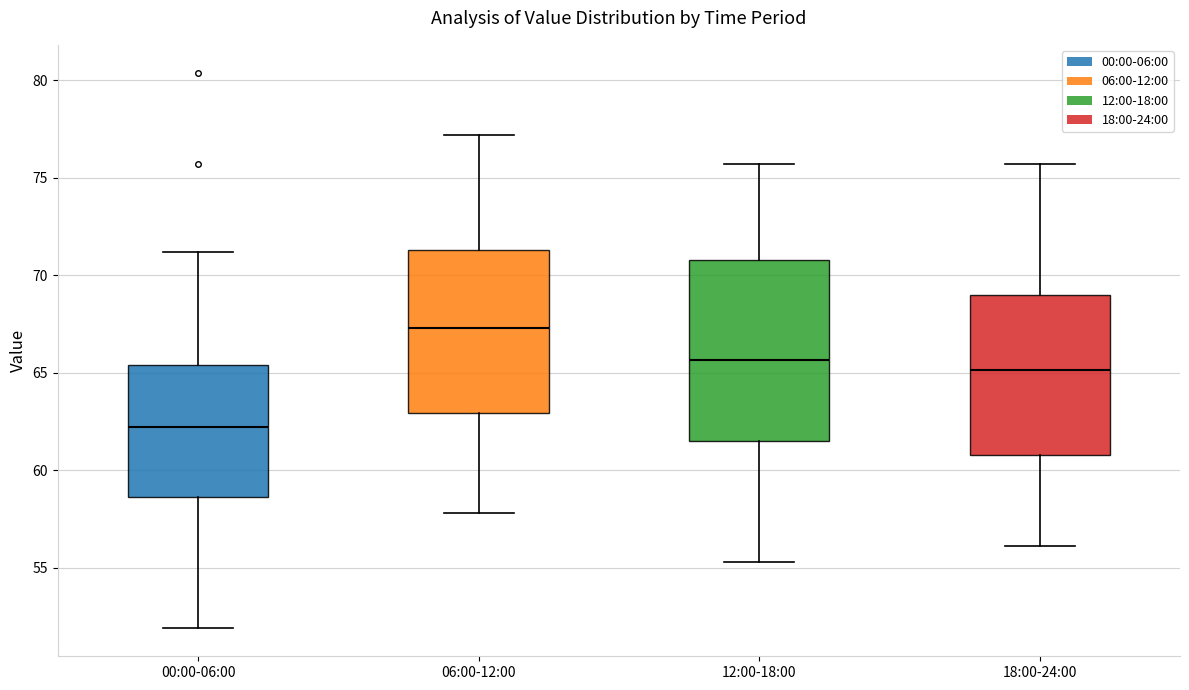

Where does the lower whisker of the box for 18:00-24:00 end on the y-axis? The values are not printed on the chart, so give them approximately, as read against the axis.

56.0